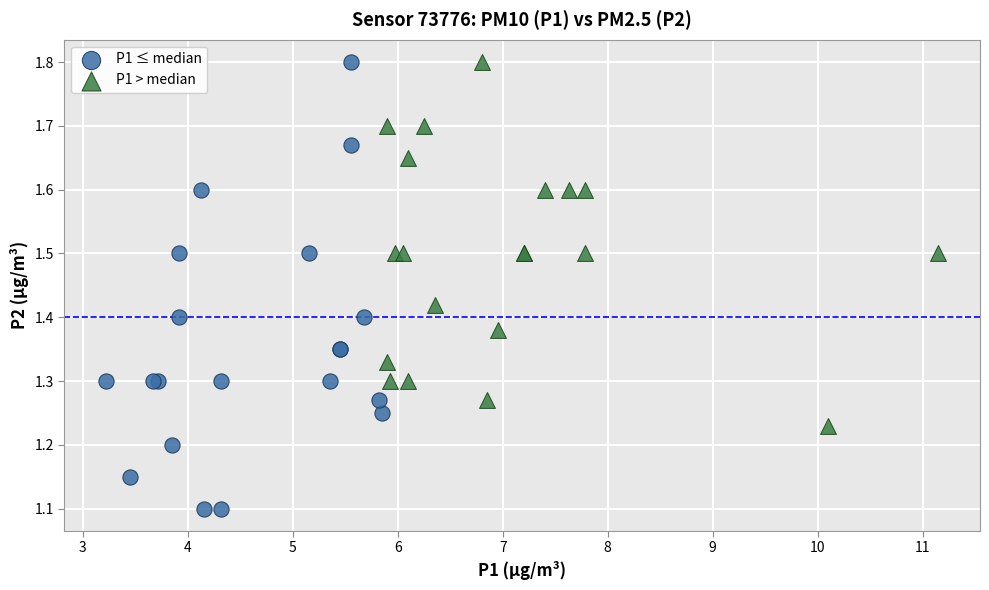

Which series has the widest spread of Y values?

P1 ≤ median